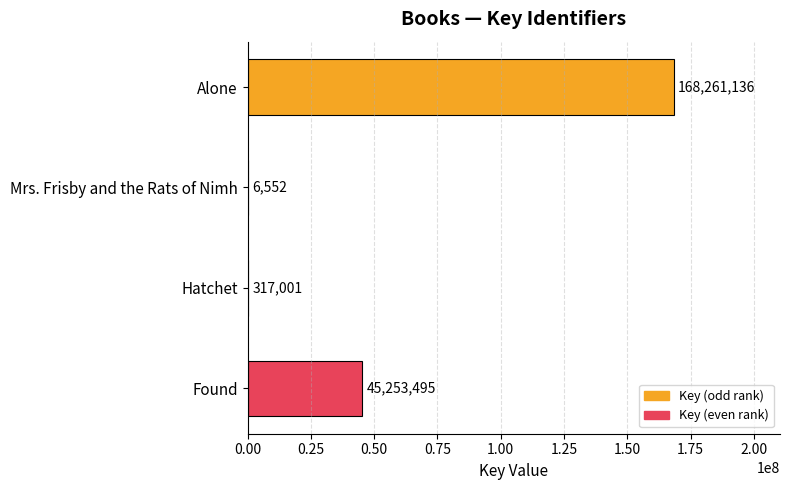

Is it true that the value at Hatchet is 317001?

True